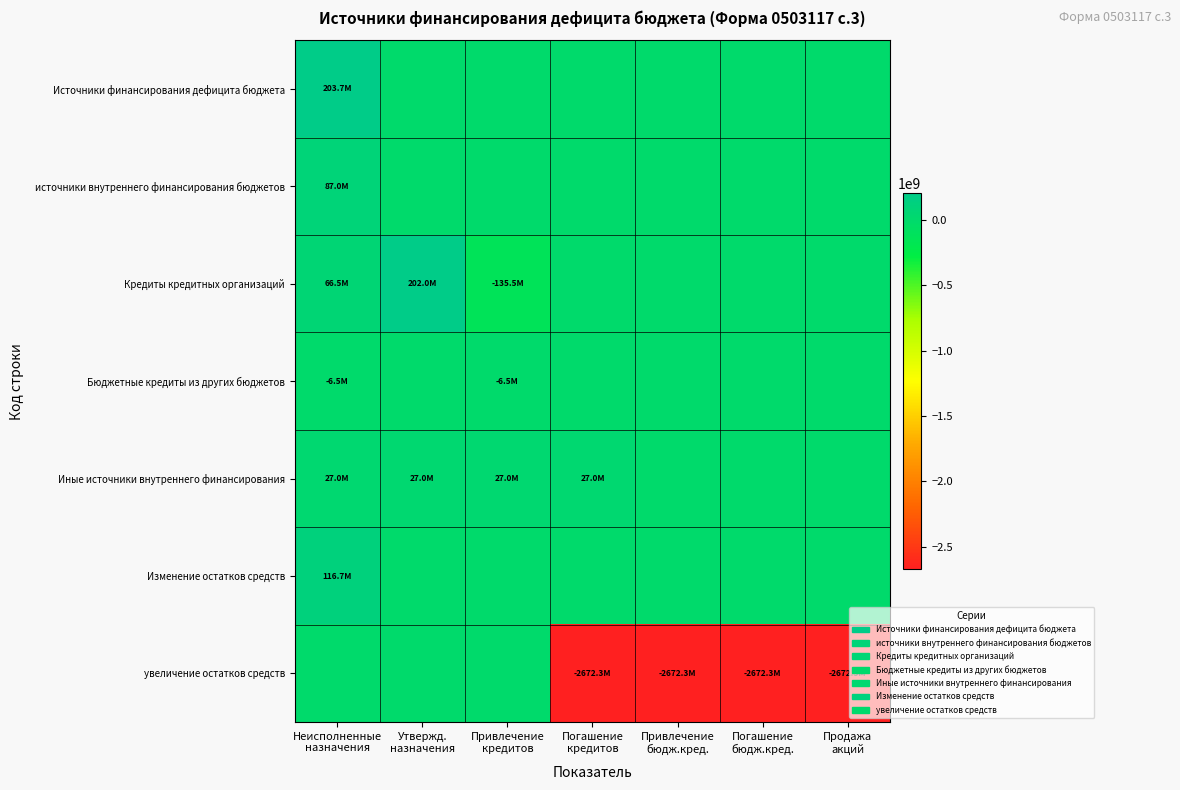

Reading left to right, extract all data points from this chart.

Источники финансирования дефицита бюджета: Неисполненные
назначения=203662517.4	Утвержд.
назначения=0.0	Привлечение
кредитов=0.0	Погашение
кредитов=0.0	Привлечение
бюдж.кред.=0.0	Погашение
бюдж.кред.=0.0	Продажа
акций=0.0
источники внутреннего финансирования бюджетов: Неисполненные
назначения=86999000.0	Утвержд.
назначения=0.0	Привлечение
кредитов=0.0	Погашение
кредитов=0.0	Привлечение
бюдж.кред.=0.0	Погашение
бюдж.кред.=0.0	Продажа
акций=0.0
Кредиты кредитных организаций: Неисполненные
назначения=66500000.0	Утвержд.
назначения=202000000.0	Привлечение
кредитов=-135500000.0	Погашение
кредитов=0.0	Привлечение
бюдж.кред.=0.0	Погашение
бюдж.кред.=0.0	Продажа
акций=0.0
Бюджетные кредиты из других бюджетов: Неисполненные
назначения=-6501000.0	Утвержд.
назначения=0.0	Привлечение
кредитов=-6501000.0	Погашение
кредитов=0.0	Привлечение
бюдж.кред.=0.0	Погашение
бюдж.кред.=0.0	Продажа
акций=0.0
Иные источники внутреннего финансирования: Неисполненные
назначения=27000000.0	Утвержд.
назначения=27000000.0	Привлечение
кредитов=27000000.0	Погашение
кредитов=27000000.0	Привлечение
бюдж.кред.=0.0	Погашение
бюдж.кред.=0.0	Продажа
акций=0.0
Изменение остатков средств: Неисполненные
назначения=116663517.4	Утвержд.
назначения=0.0	Привлечение
кредитов=0.0	Погашение
кредитов=0.0	Привлечение
бюдж.кред.=0.0	Погашение
бюдж.кред.=0.0	Продажа
акций=0.0
увеличение остатков средств: Неисполненные
назначения=0.0	Утвержд.
назначения=0.0	Привлечение
кредитов=0.0	Погашение
кредитов=-2672326676.8	Привлечение
бюдж.кред.=-2672326676.8	Погашение
бюдж.кред.=-2672326676.8	Продажа
акций=-2672326676.8